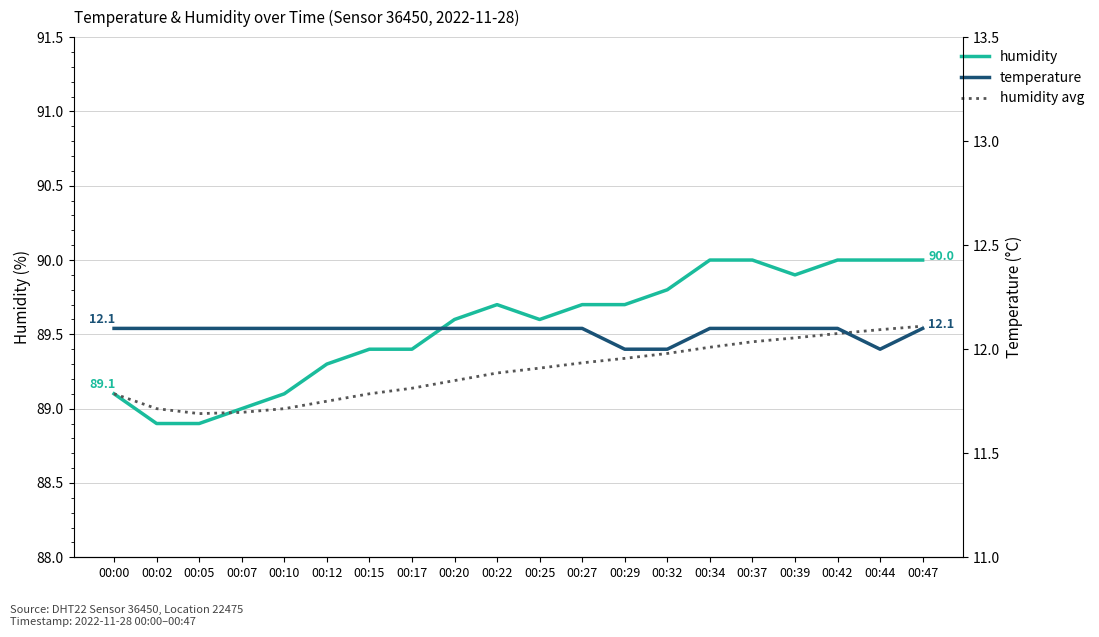

Read the humidity value at 00:39.

89.9